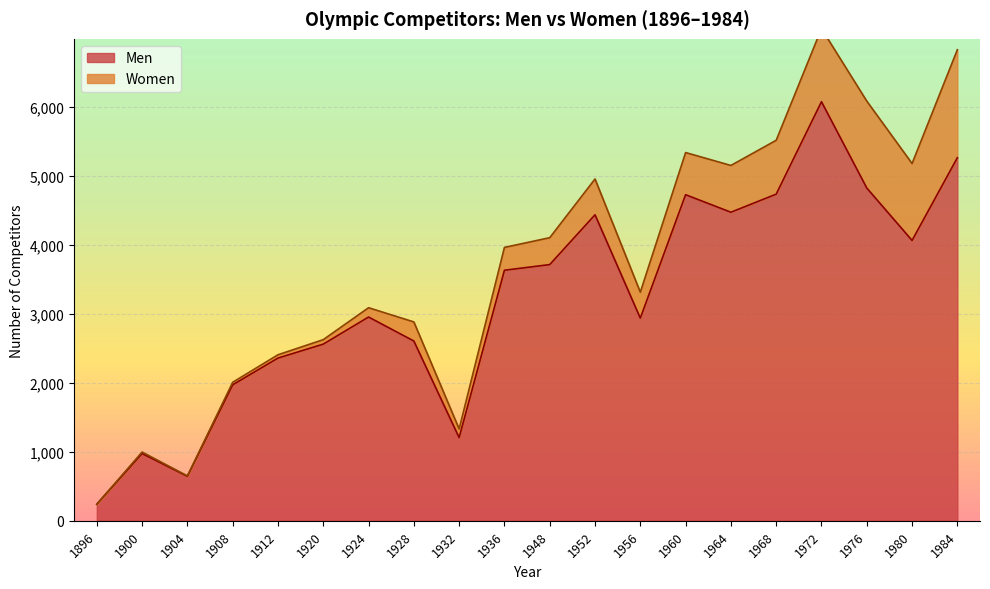

Where is the first local maximum?

1900